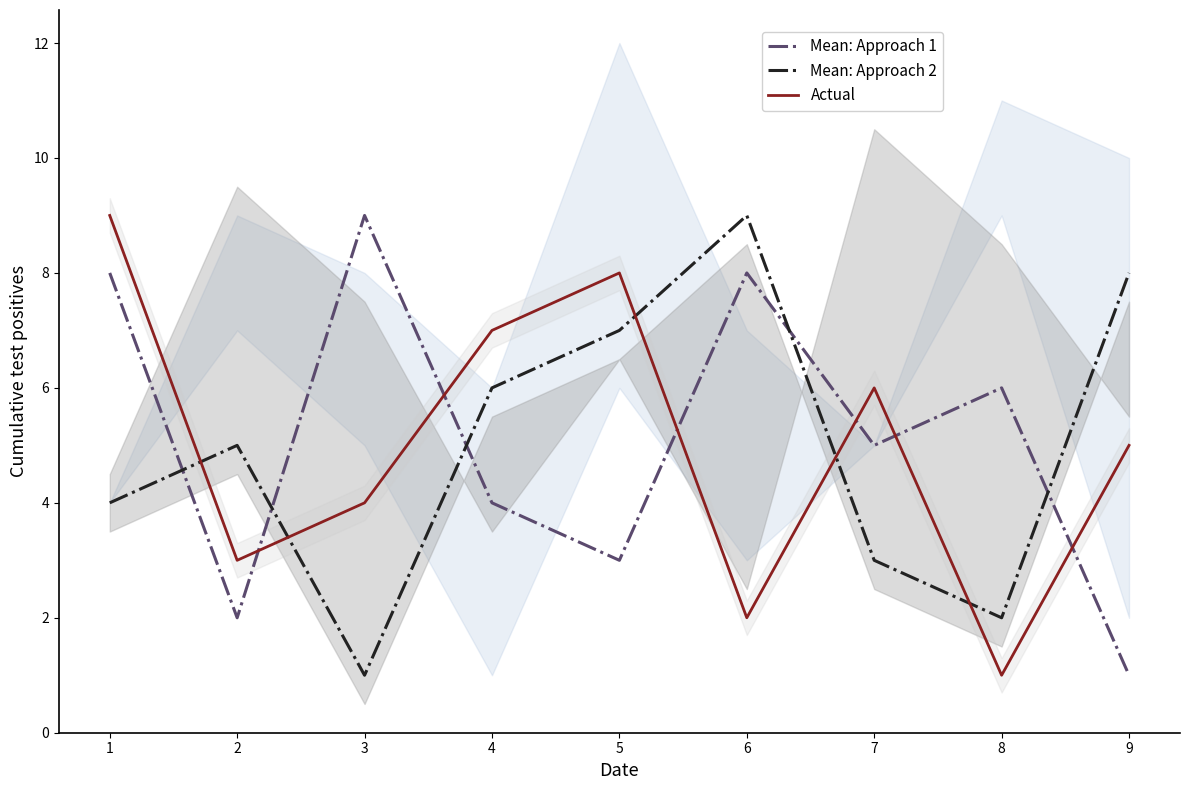

At which label does Mean: Approach 1 first exceed 5?

1